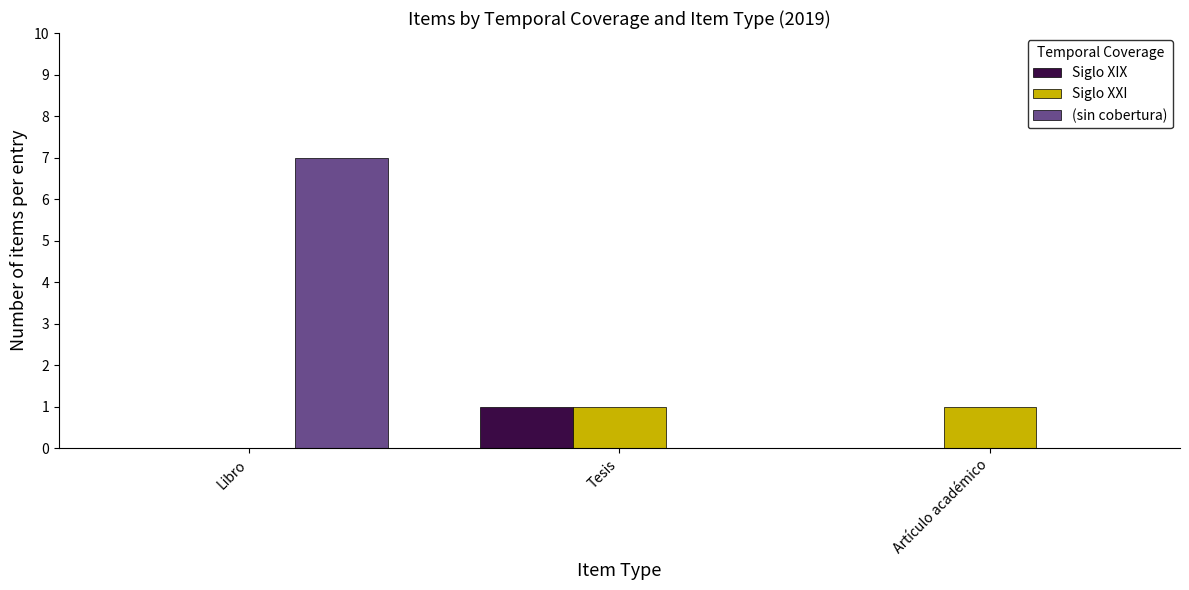

At which category does the chart reach its peak across all series?

Libro